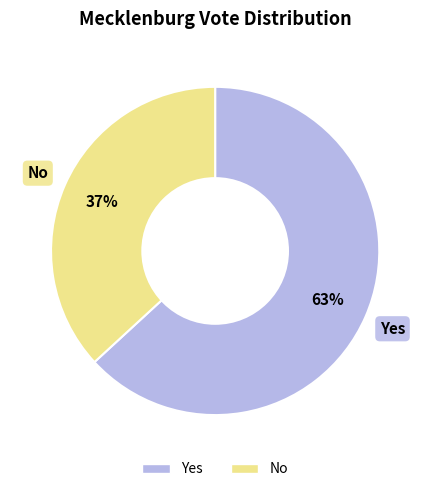

Which category has the smallest portion of the pie?

No